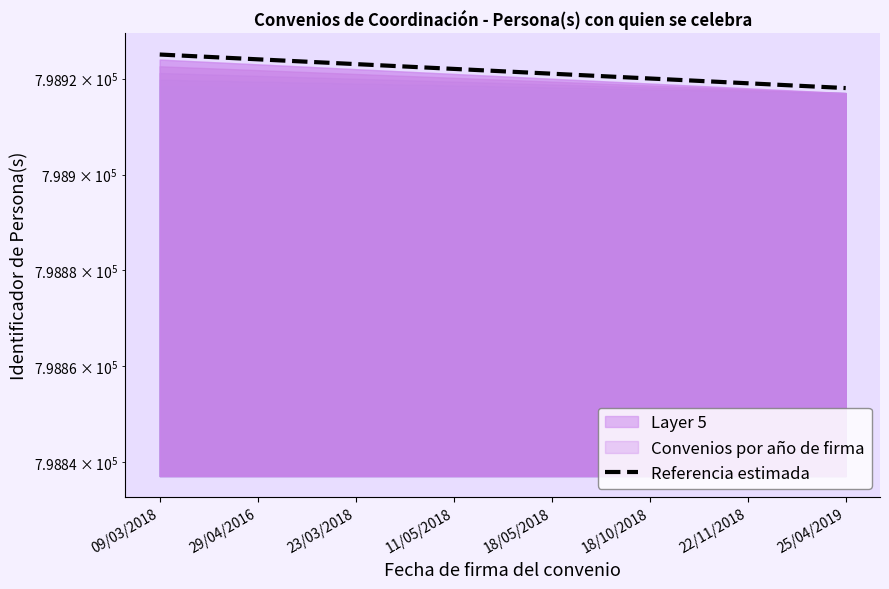

What is the difference between the maximum and second lowest values?

6.0